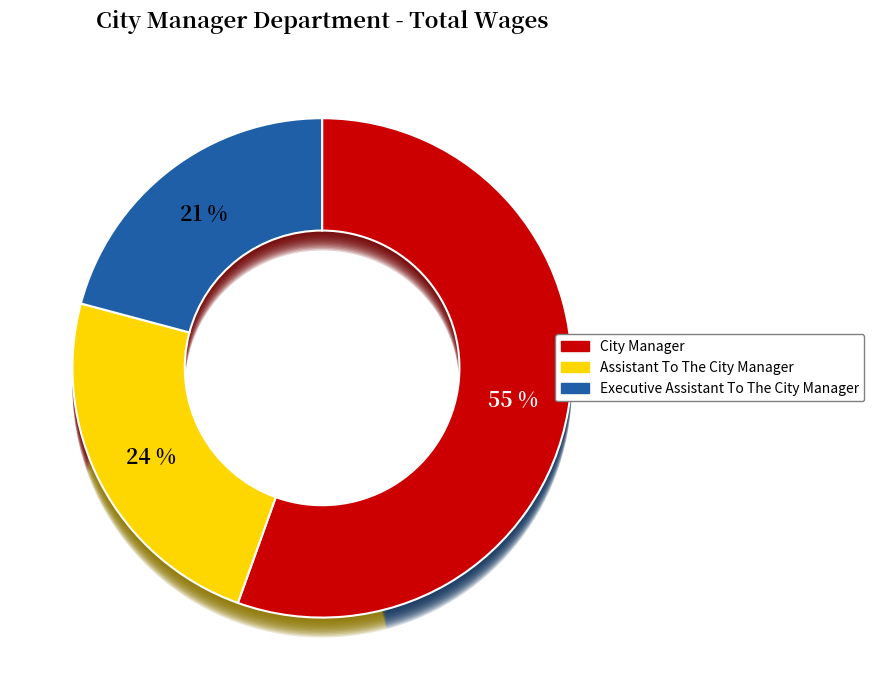

Is it true that Executive Assistant To The City Manager is 21% of the pie?

True